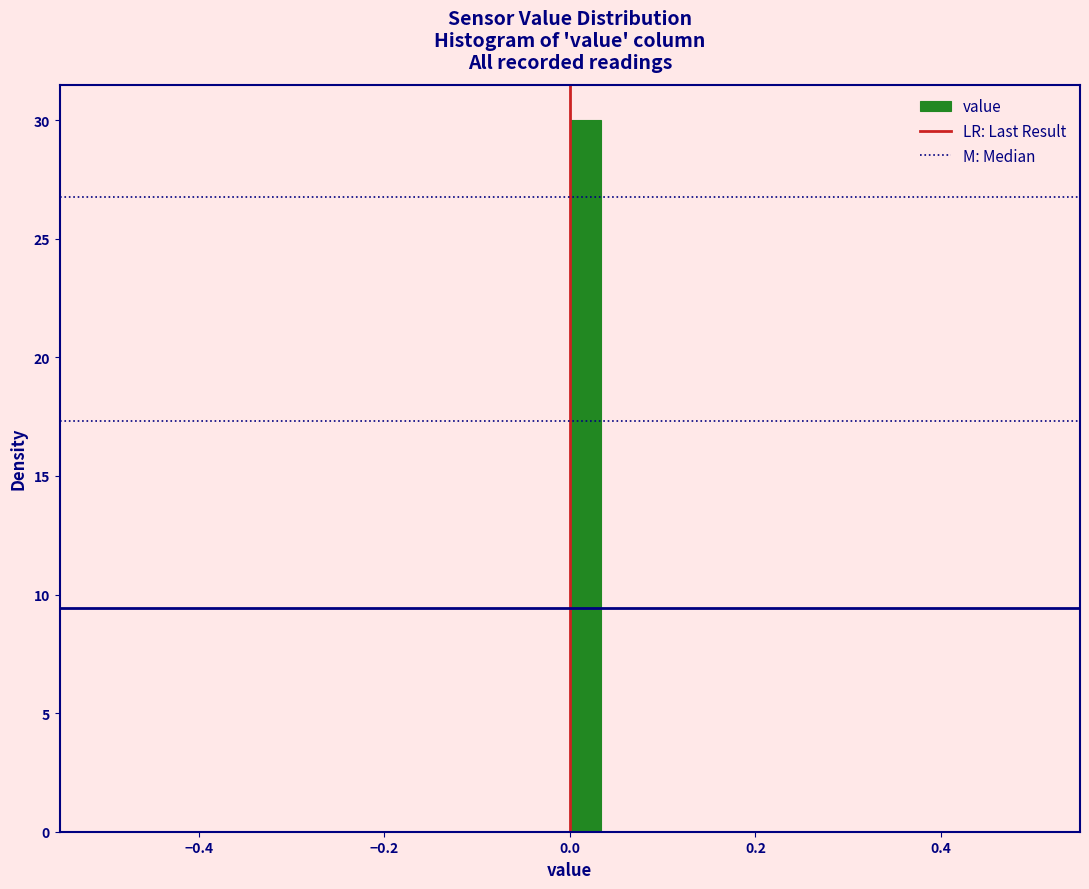

Around what value on the x-axis is the tallest bar? Give the approximate position of its centre, as read against the axis.

0.02